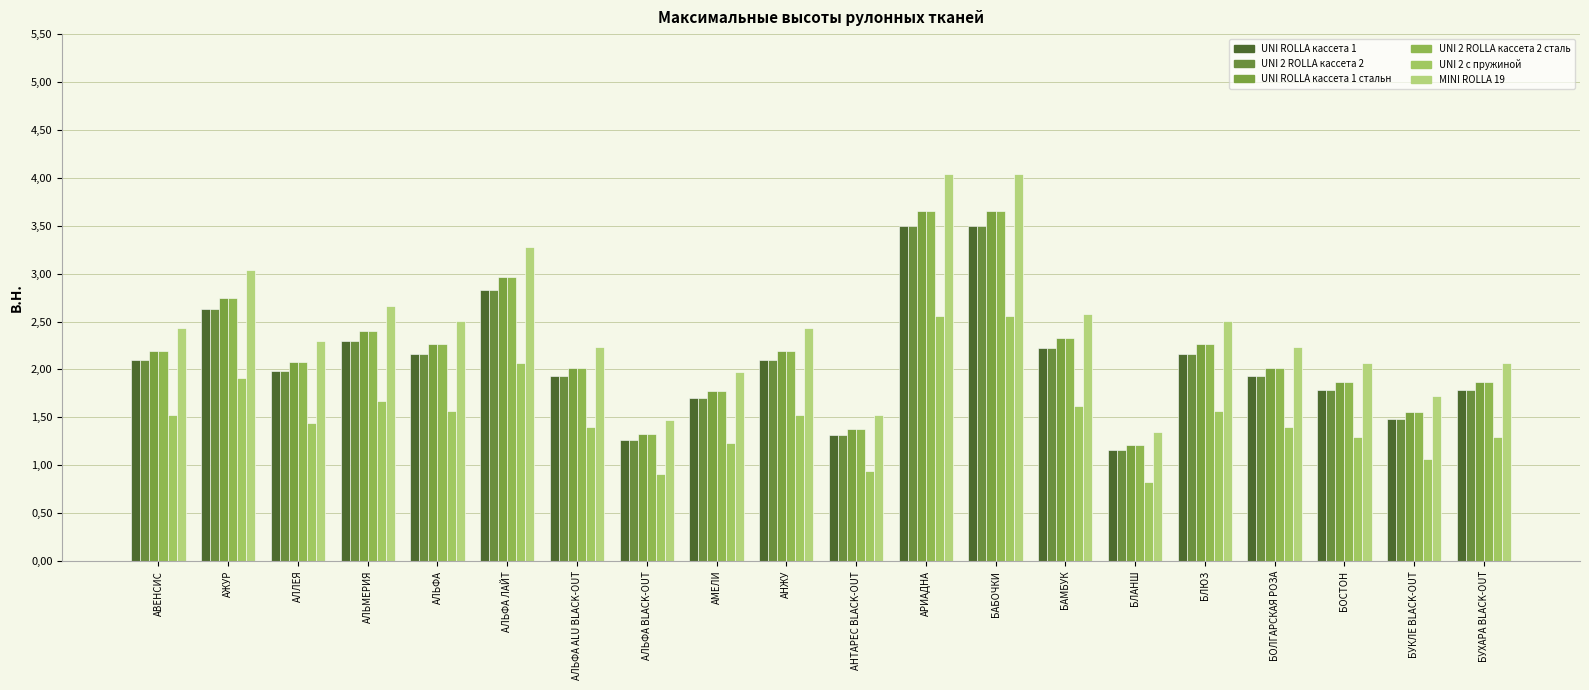

At which label does UNI 2 с пружиной first exceed 1?

АВЕНСИС